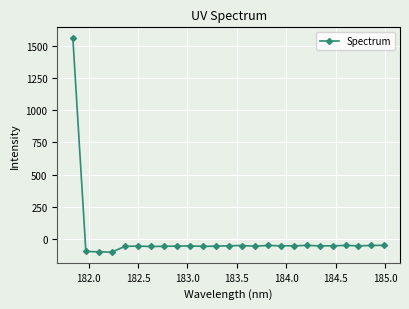

What is the sum of all values?

100.6